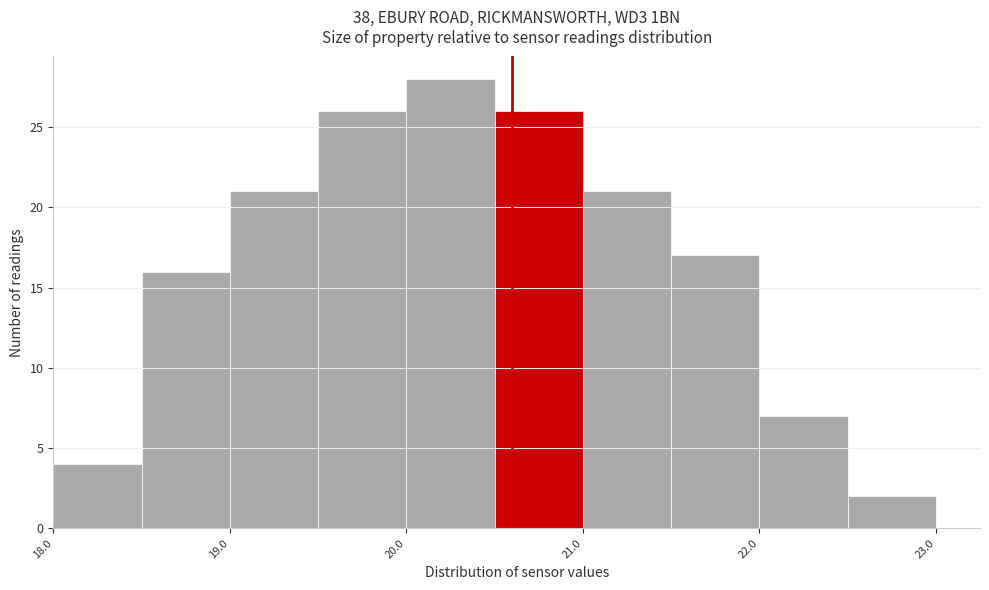

Over which range of the x-axis is the bar tallest?

20.0 to 20.5